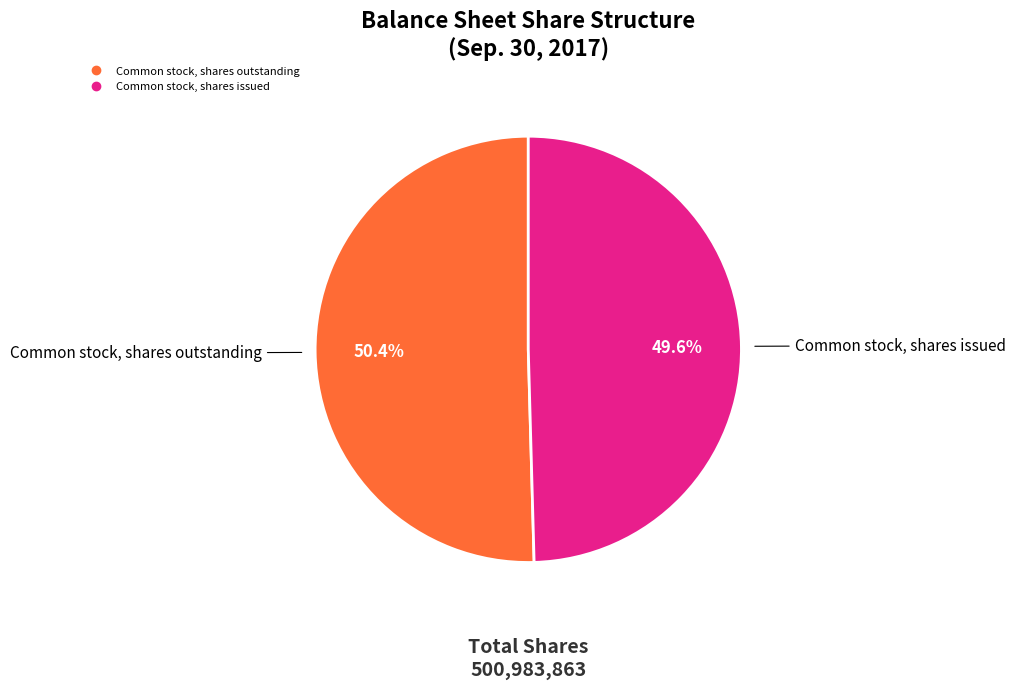

How many segments does this pie chart have?

2